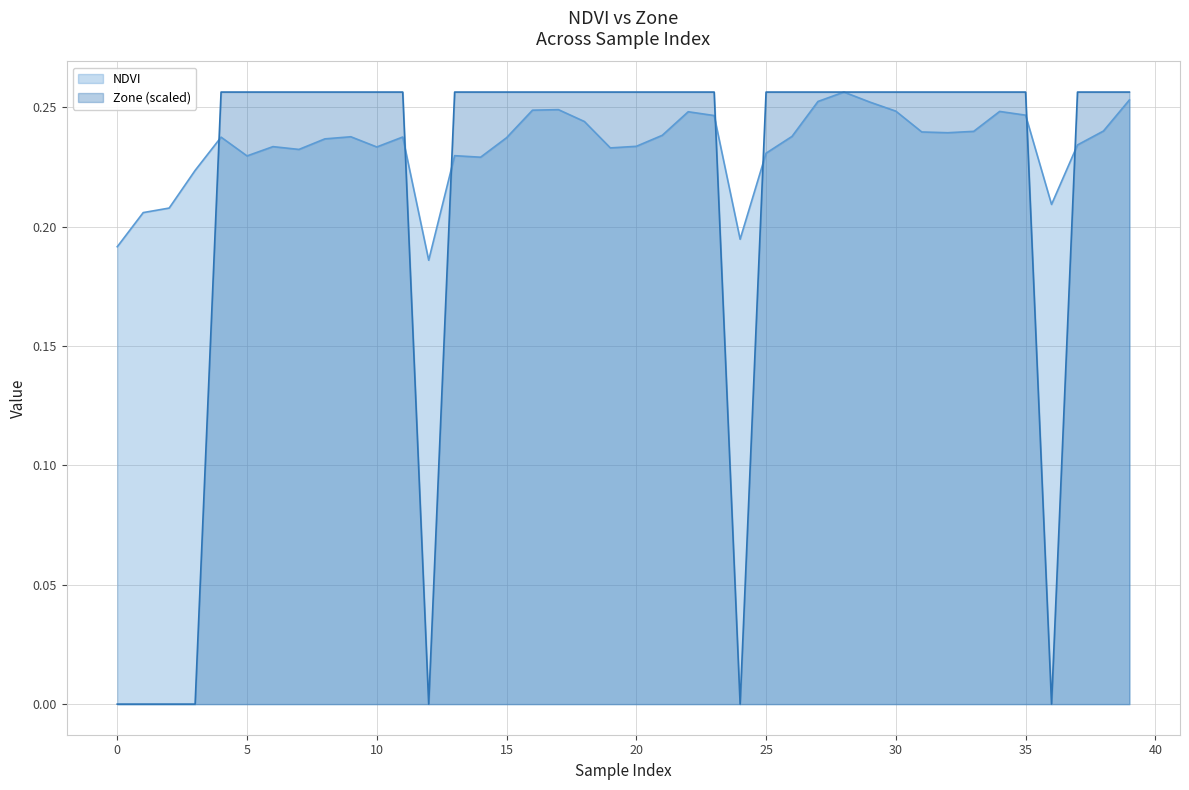

What is the value of the NDVI point at the 33rd from the left?

0.2